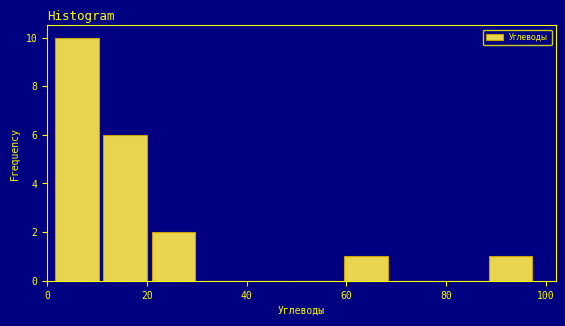

Reading left to right, list every bar in this chart as the range it spans on the x-axis followed by its height. Neither the bar edges nor the heights are printed on the chart, so give them approximately, as read against the axes.

2 to 10: 10
10 to 20: 6
20 to 30: 2
30 to 40: 0
40 to 50: 0
50 to 60: 0
60 to 68: 1
68 to 78: 0
78 to 88: 0
88 to 98: 1